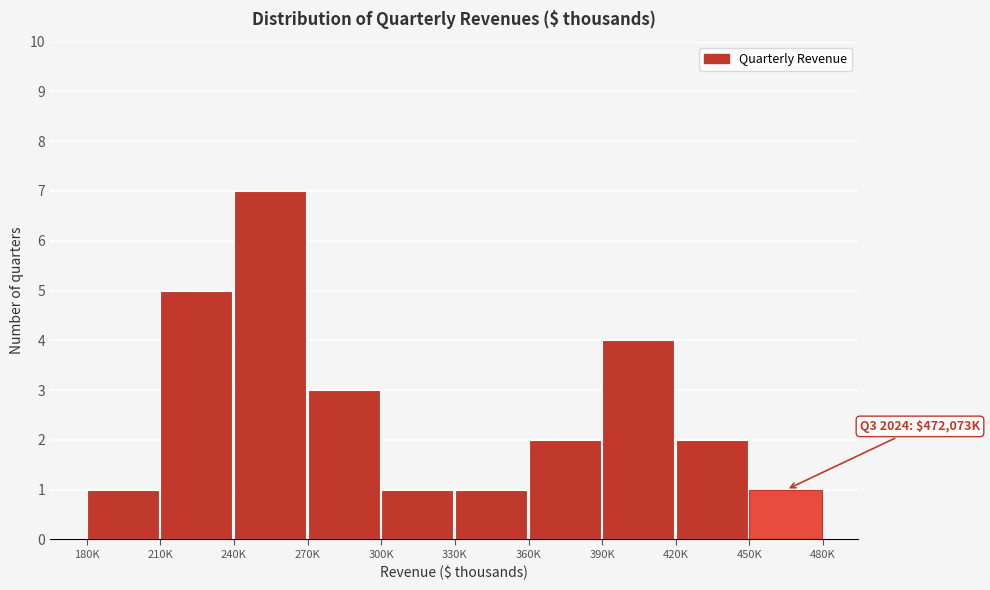

Reading left to right, transcribe all the data shown in this chart.

180K=1	210K=5	240K=7	270K=3	300K=1	330K=1	360K=2	390K=4	420K=2	450K=1